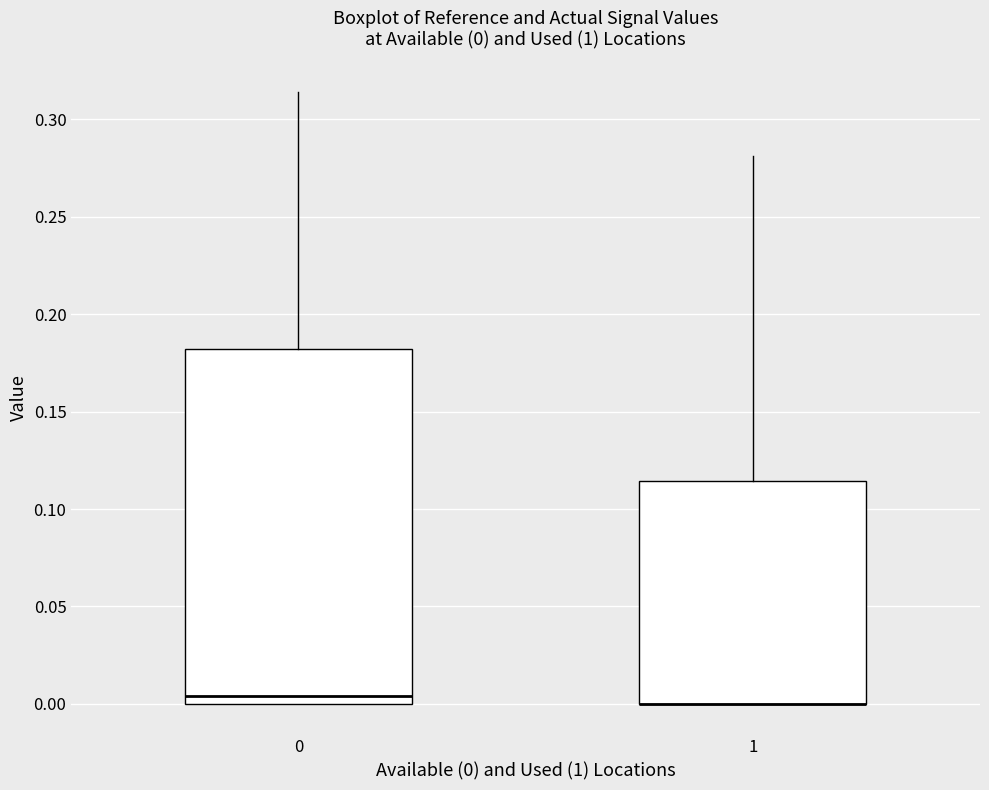

Comparing the boxes themselves (not the whiskers), which one is the tallest?

0